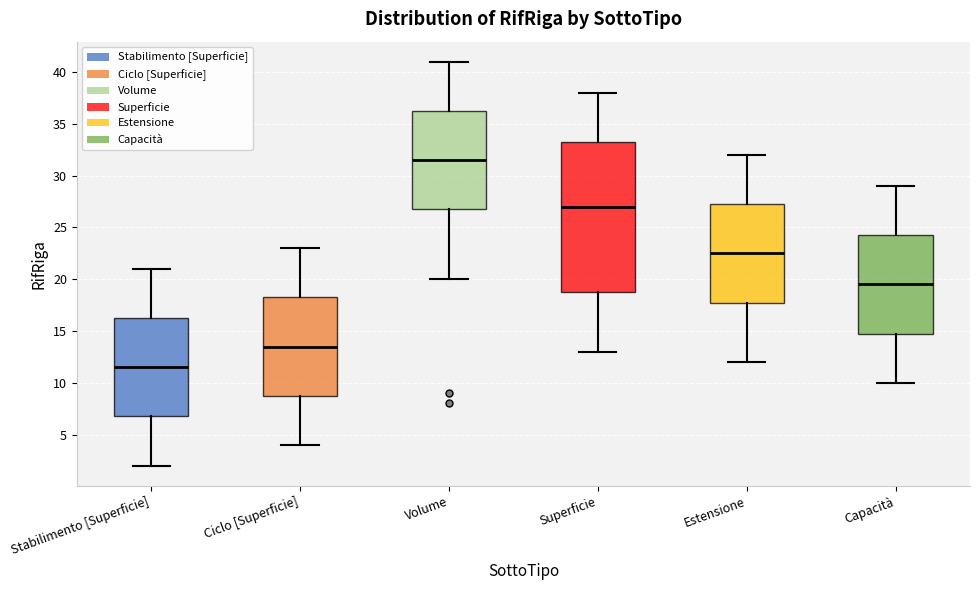

Comparing the boxes themselves (not the whiskers), which one is the tallest?

Superficie